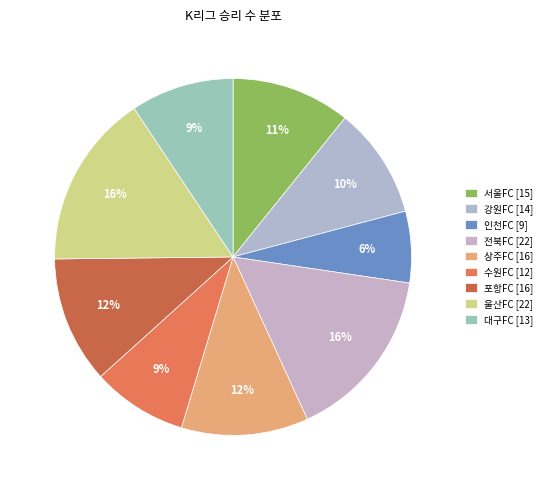

Does 상주FC account for over 50% of the chart?

No